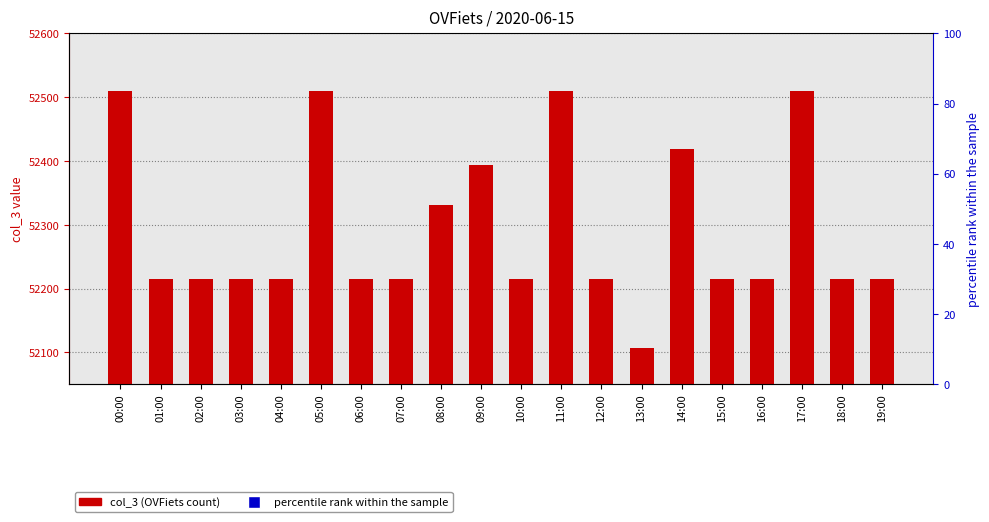

What is the ratio of the value at 01:00 to the value at 10:00?

1.0